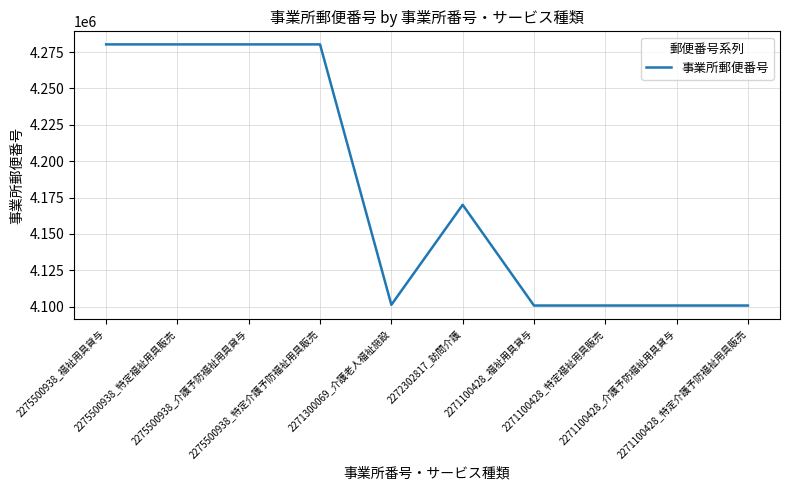

At which label does the data first exceed 4170061?

2275500938_福祉用具貸与